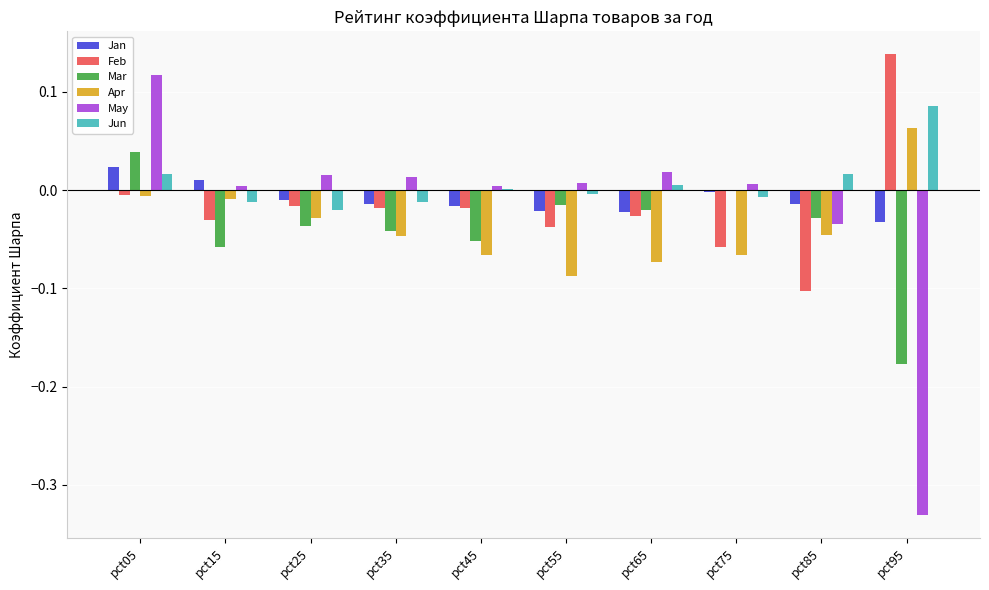

Which series has the largest total across all categories?

Jun